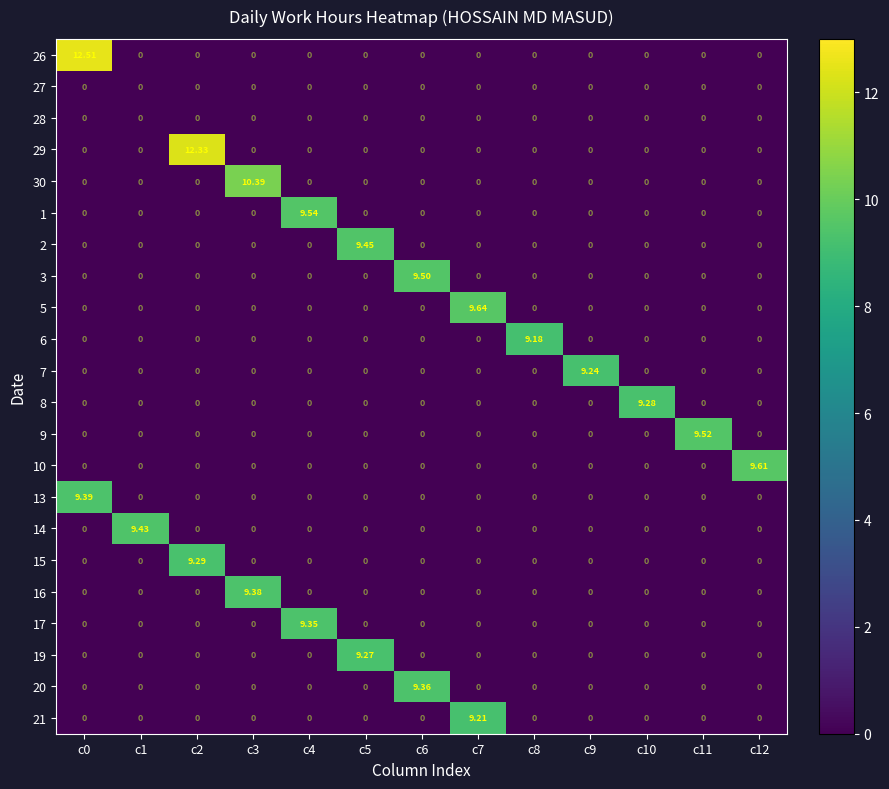

Reading left to right, what are all the values shown in this chart?

26: c0=12.5	c1=0.0	c2=0.0	c3=0.0	c4=0.0	c5=0.0	c6=0.0	c7=0.0	c8=0.0	c9=0.0	c10=0.0	c11=0.0	c12=0.0
27: c0=0.0	c1=0.0	c2=0.0	c3=0.0	c4=0.0	c5=0.0	c6=0.0	c7=0.0	c8=0.0	c9=0.0	c10=0.0	c11=0.0	c12=0.0
28: c0=0.0	c1=0.0	c2=0.0	c3=0.0	c4=0.0	c5=0.0	c6=0.0	c7=0.0	c8=0.0	c9=0.0	c10=0.0	c11=0.0	c12=0.0
29: c0=0.0	c1=0.0	c2=12.3	c3=0.0	c4=0.0	c5=0.0	c6=0.0	c7=0.0	c8=0.0	c9=0.0	c10=0.0	c11=0.0	c12=0.0
30: c0=0.0	c1=0.0	c2=0.0	c3=10.4	c4=0.0	c5=0.0	c6=0.0	c7=0.0	c8=0.0	c9=0.0	c10=0.0	c11=0.0	c12=0.0
1: c0=0.0	c1=0.0	c2=0.0	c3=0.0	c4=9.5	c5=0.0	c6=0.0	c7=0.0	c8=0.0	c9=0.0	c10=0.0	c11=0.0	c12=0.0
2: c0=0.0	c1=0.0	c2=0.0	c3=0.0	c4=0.0	c5=9.4	c6=0.0	c7=0.0	c8=0.0	c9=0.0	c10=0.0	c11=0.0	c12=0.0
3: c0=0.0	c1=0.0	c2=0.0	c3=0.0	c4=0.0	c5=0.0	c6=9.5	c7=0.0	c8=0.0	c9=0.0	c10=0.0	c11=0.0	c12=0.0
5: c0=0.0	c1=0.0	c2=0.0	c3=0.0	c4=0.0	c5=0.0	c6=0.0	c7=9.6	c8=0.0	c9=0.0	c10=0.0	c11=0.0	c12=0.0
6: c0=0.0	c1=0.0	c2=0.0	c3=0.0	c4=0.0	c5=0.0	c6=0.0	c7=0.0	c8=9.2	c9=0.0	c10=0.0	c11=0.0	c12=0.0
7: c0=0.0	c1=0.0	c2=0.0	c3=0.0	c4=0.0	c5=0.0	c6=0.0	c7=0.0	c8=0.0	c9=9.2	c10=0.0	c11=0.0	c12=0.0
8: c0=0.0	c1=0.0	c2=0.0	c3=0.0	c4=0.0	c5=0.0	c6=0.0	c7=0.0	c8=0.0	c9=0.0	c10=9.3	c11=0.0	c12=0.0
9: c0=0.0	c1=0.0	c2=0.0	c3=0.0	c4=0.0	c5=0.0	c6=0.0	c7=0.0	c8=0.0	c9=0.0	c10=0.0	c11=9.5	c12=0.0
10: c0=0.0	c1=0.0	c2=0.0	c3=0.0	c4=0.0	c5=0.0	c6=0.0	c7=0.0	c8=0.0	c9=0.0	c10=0.0	c11=0.0	c12=9.6
13: c0=9.4	c1=0.0	c2=0.0	c3=0.0	c4=0.0	c5=0.0	c6=0.0	c7=0.0	c8=0.0	c9=0.0	c10=0.0	c11=0.0	c12=0.0
14: c0=0.0	c1=9.4	c2=0.0	c3=0.0	c4=0.0	c5=0.0	c6=0.0	c7=0.0	c8=0.0	c9=0.0	c10=0.0	c11=0.0	c12=0.0
15: c0=0.0	c1=0.0	c2=9.3	c3=0.0	c4=0.0	c5=0.0	c6=0.0	c7=0.0	c8=0.0	c9=0.0	c10=0.0	c11=0.0	c12=0.0
16: c0=0.0	c1=0.0	c2=0.0	c3=9.4	c4=0.0	c5=0.0	c6=0.0	c7=0.0	c8=0.0	c9=0.0	c10=0.0	c11=0.0	c12=0.0
17: c0=0.0	c1=0.0	c2=0.0	c3=0.0	c4=9.3	c5=0.0	c6=0.0	c7=0.0	c8=0.0	c9=0.0	c10=0.0	c11=0.0	c12=0.0
19: c0=0.0	c1=0.0	c2=0.0	c3=0.0	c4=0.0	c5=9.3	c6=0.0	c7=0.0	c8=0.0	c9=0.0	c10=0.0	c11=0.0	c12=0.0
20: c0=0.0	c1=0.0	c2=0.0	c3=0.0	c4=0.0	c5=0.0	c6=9.4	c7=0.0	c8=0.0	c9=0.0	c10=0.0	c11=0.0	c12=0.0
21: c0=0.0	c1=0.0	c2=0.0	c3=0.0	c4=0.0	c5=0.0	c6=0.0	c7=9.2	c8=0.0	c9=0.0	c10=0.0	c11=0.0	c12=0.0